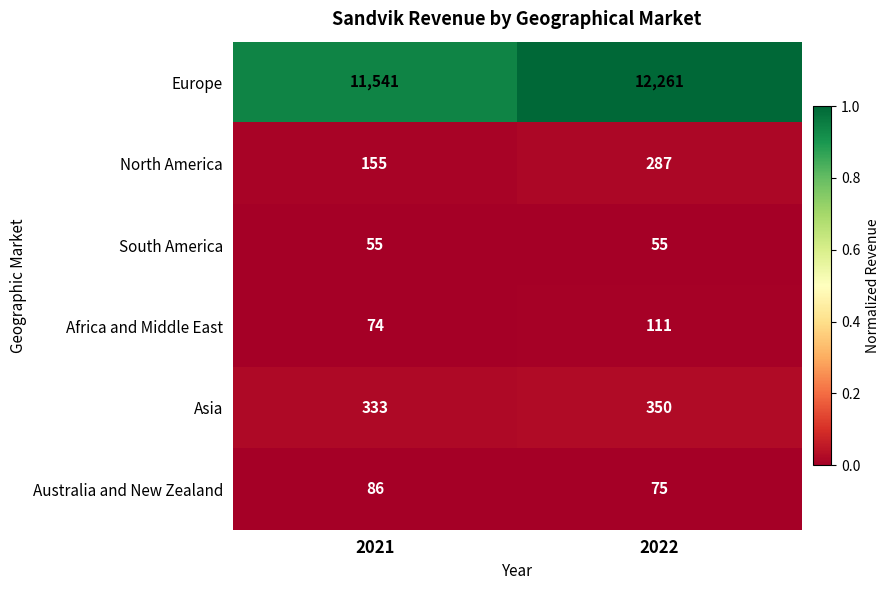

Which series has the largest total across all categories?

Europe